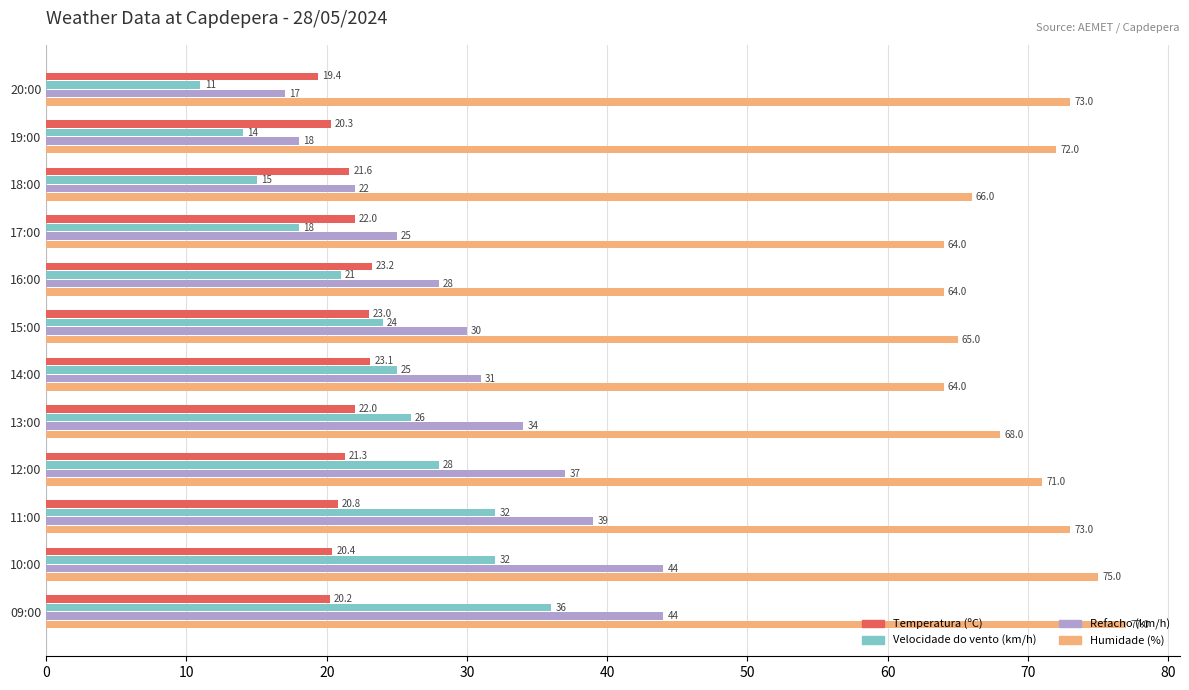

What is the maximum value shown in the chart?

77.0